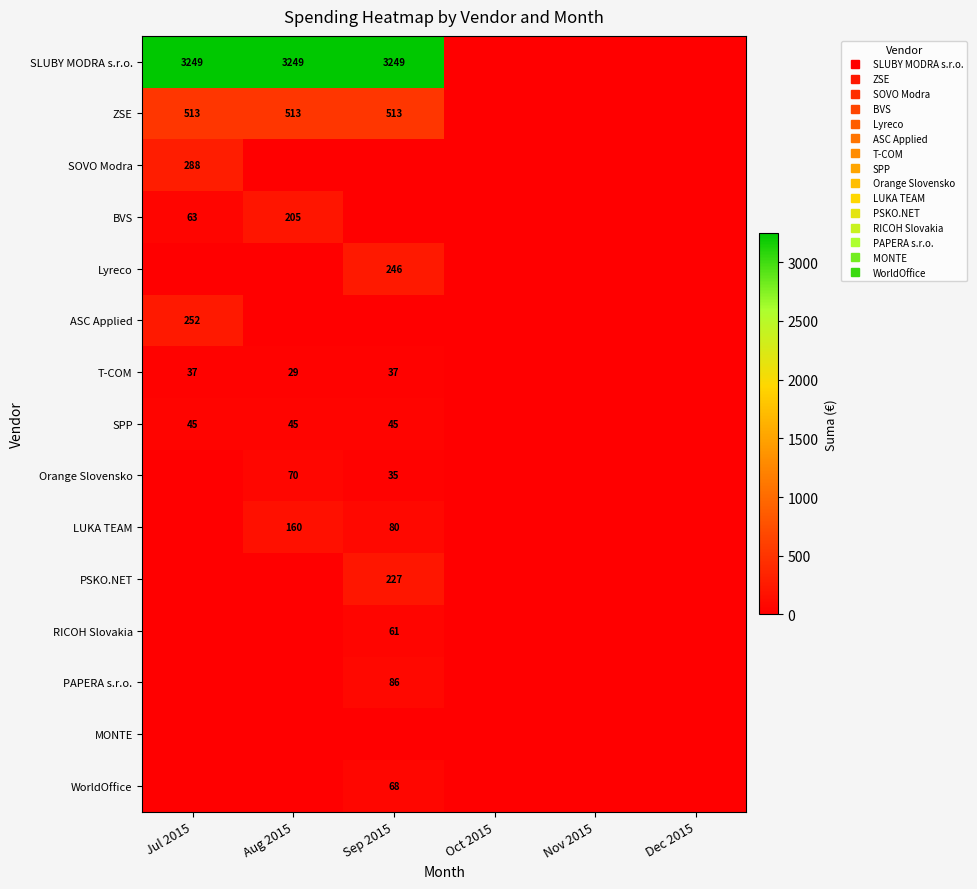

What is the difference between the SPP values at Sep 2015 and Oct 2015?

45.0